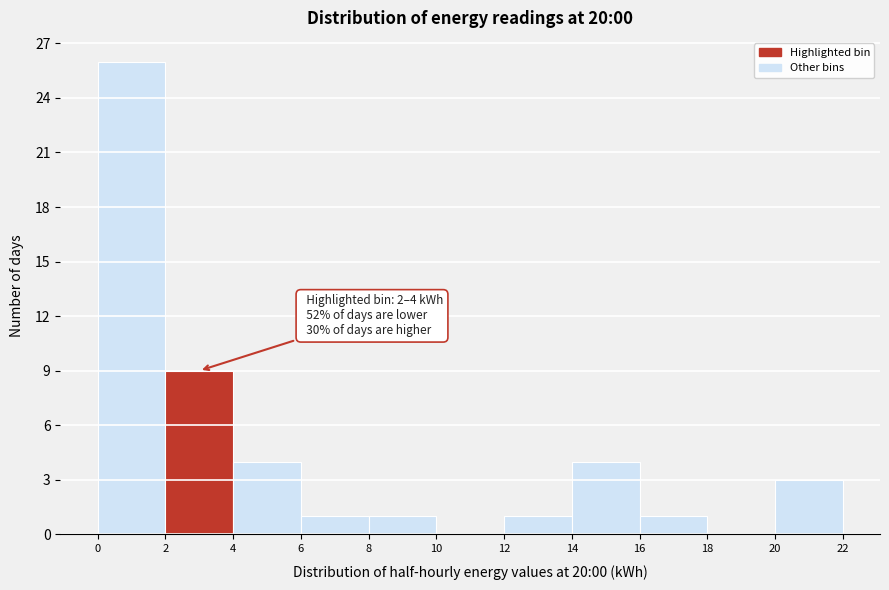

Which range on the x-axis has the tallest bar?

0 to 2